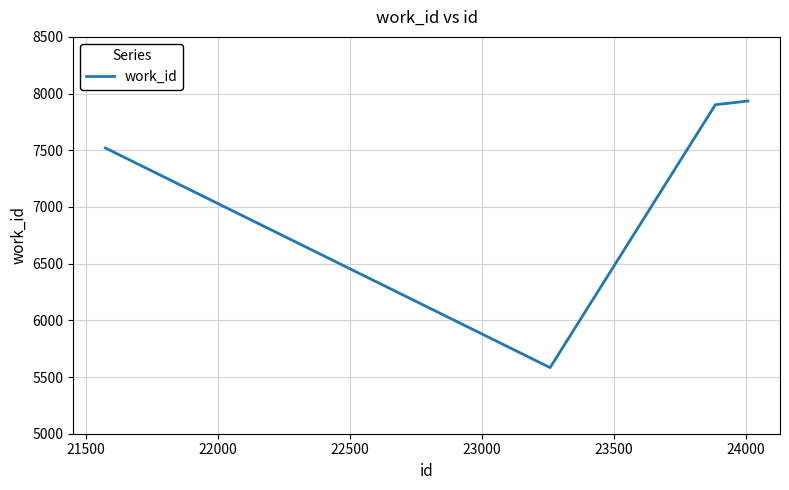

What is the minimum value shown in the chart?

5583